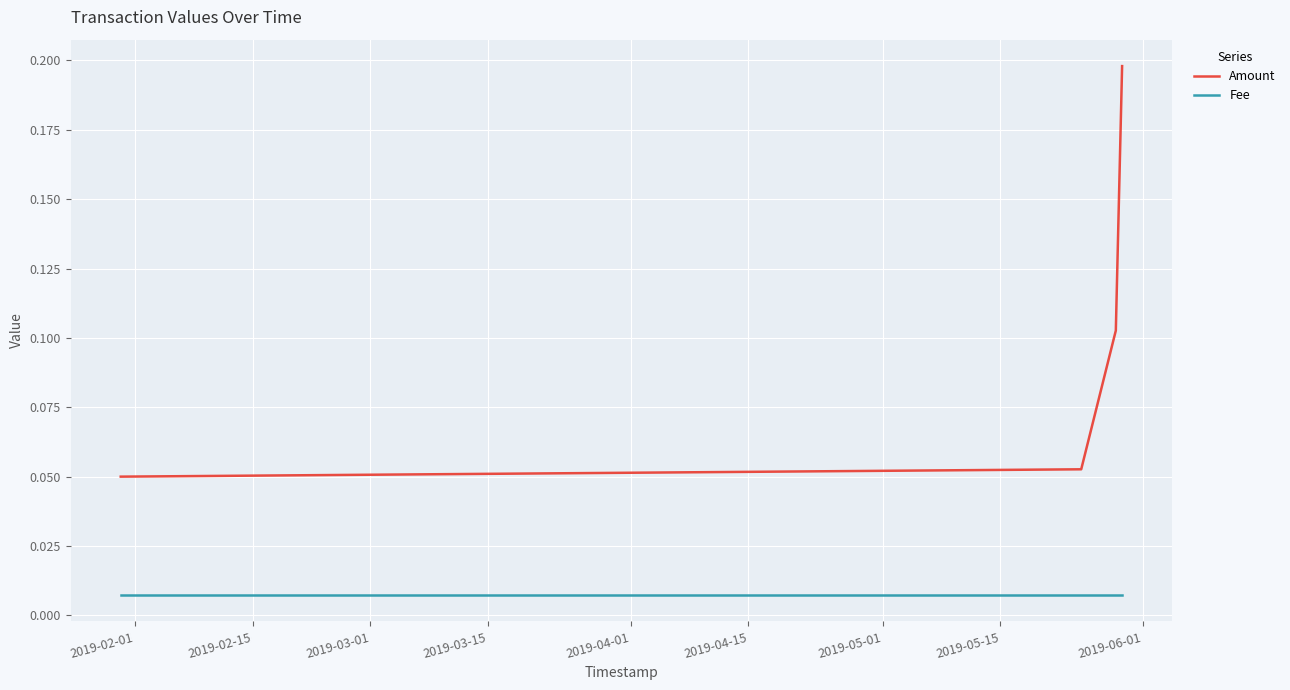

List the series in order of their peak value, lowest first.

Fee, Amount